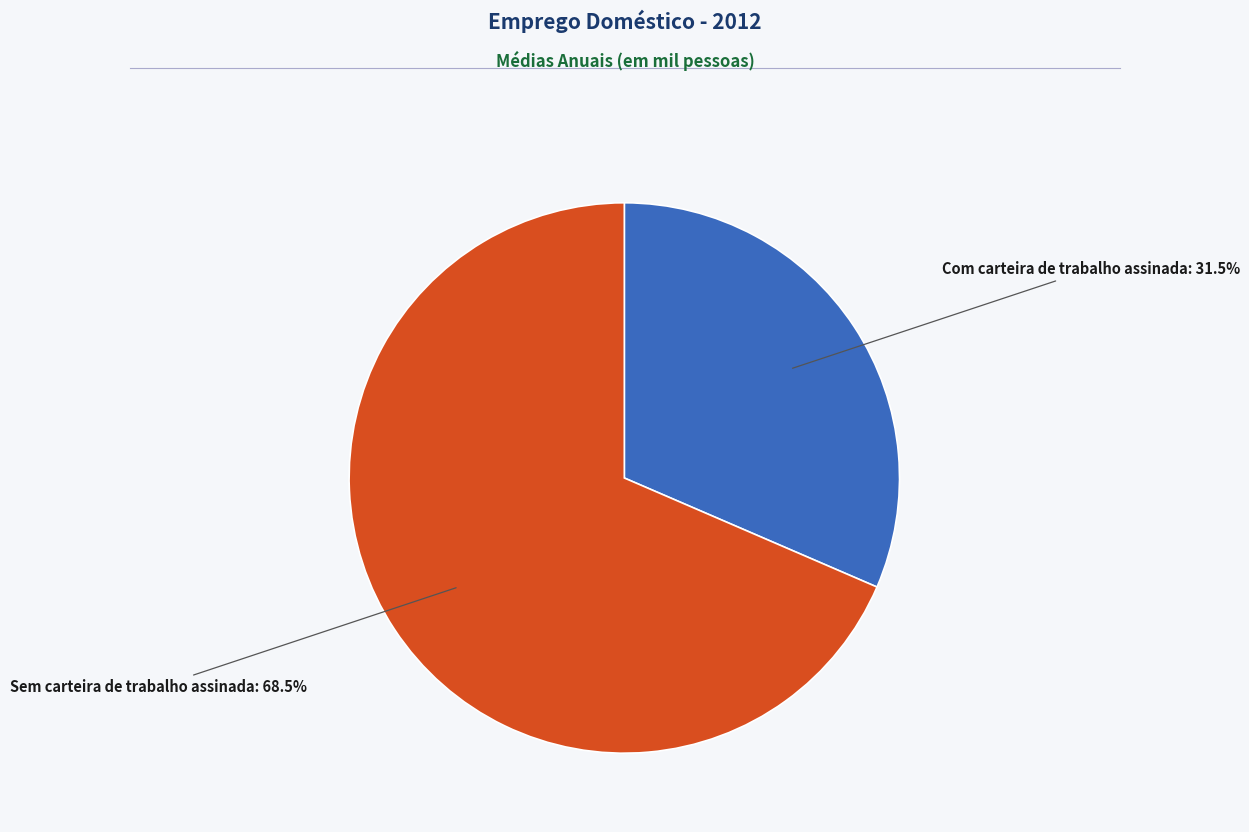

Does any single category account for the majority?

Yes